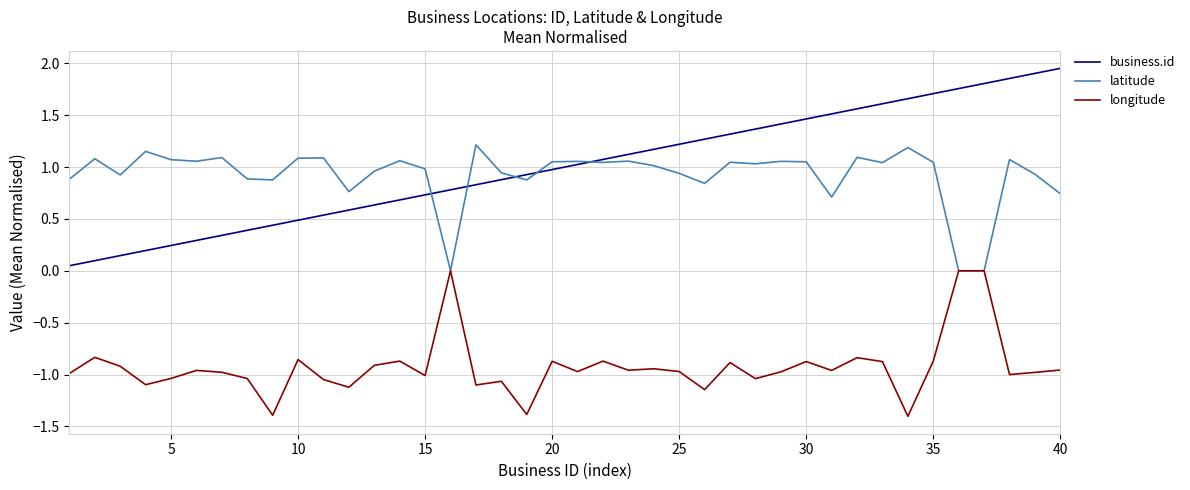

What is the minimum value for longitude?

-1.4